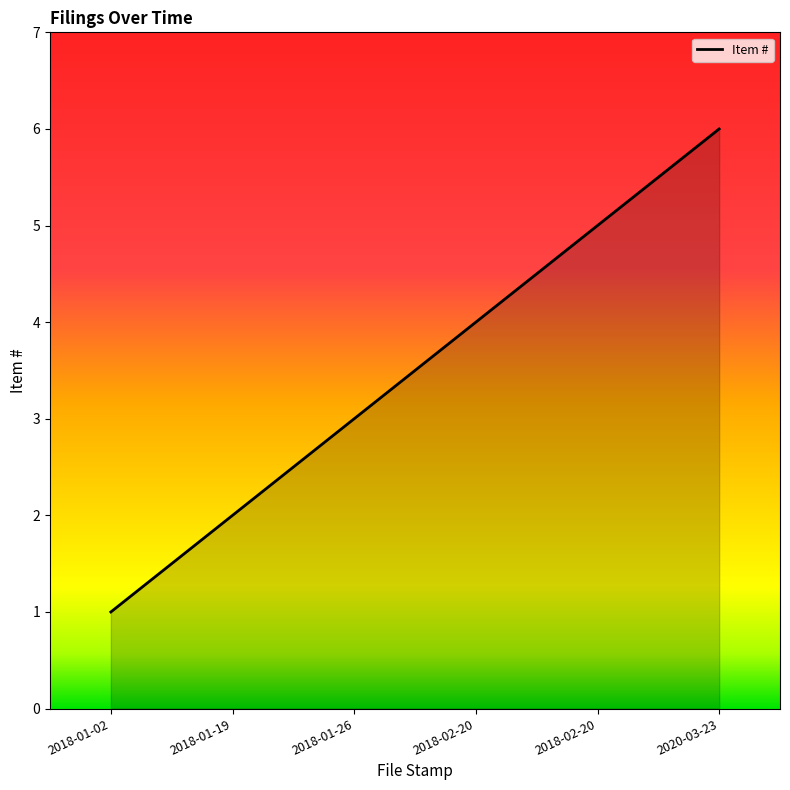

What is the label of the 2nd point from the right?

2018-02-20